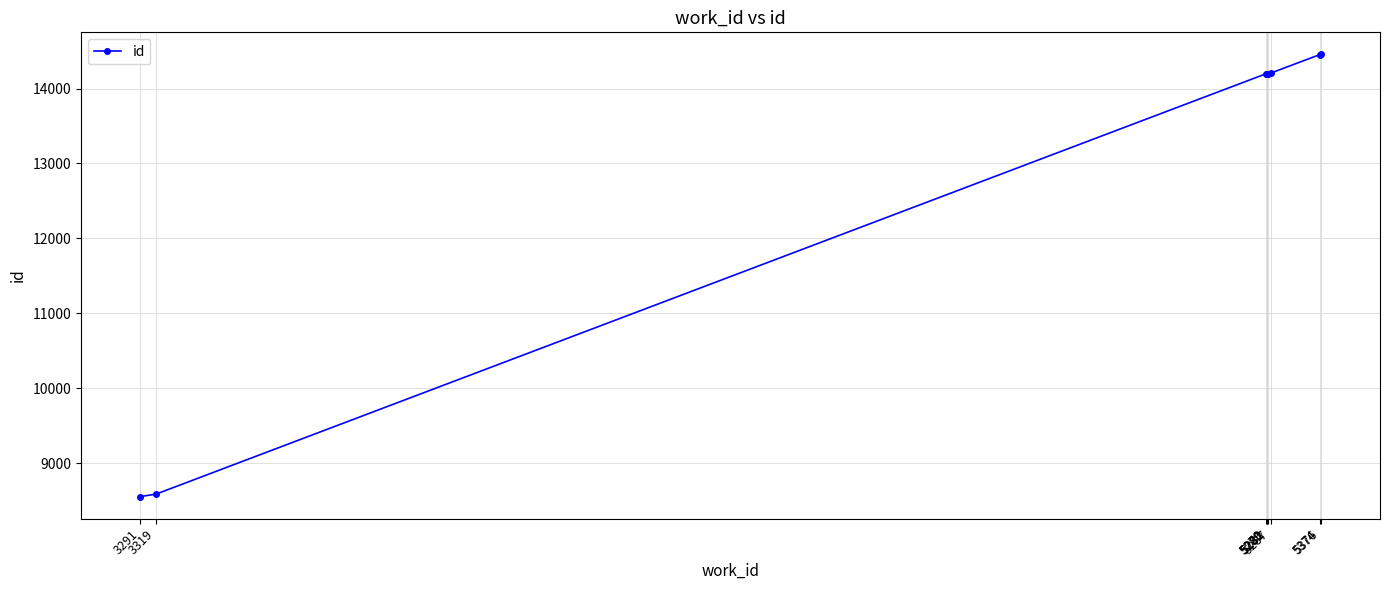

Is it true that the value at 5374 is 14453?

True